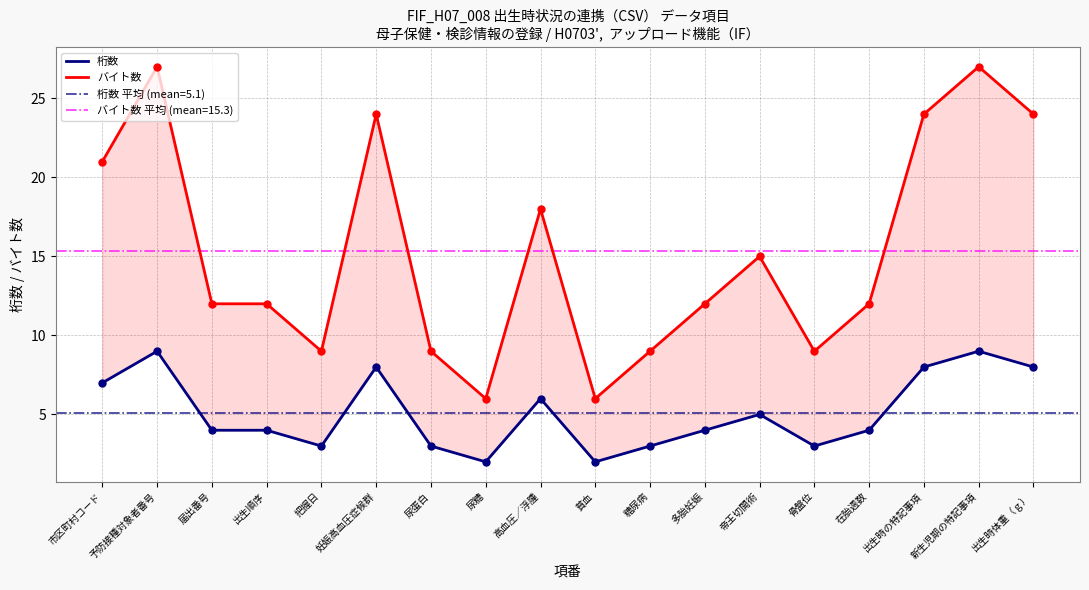

Which series reaches the maximum Y coordinate?

バイト数